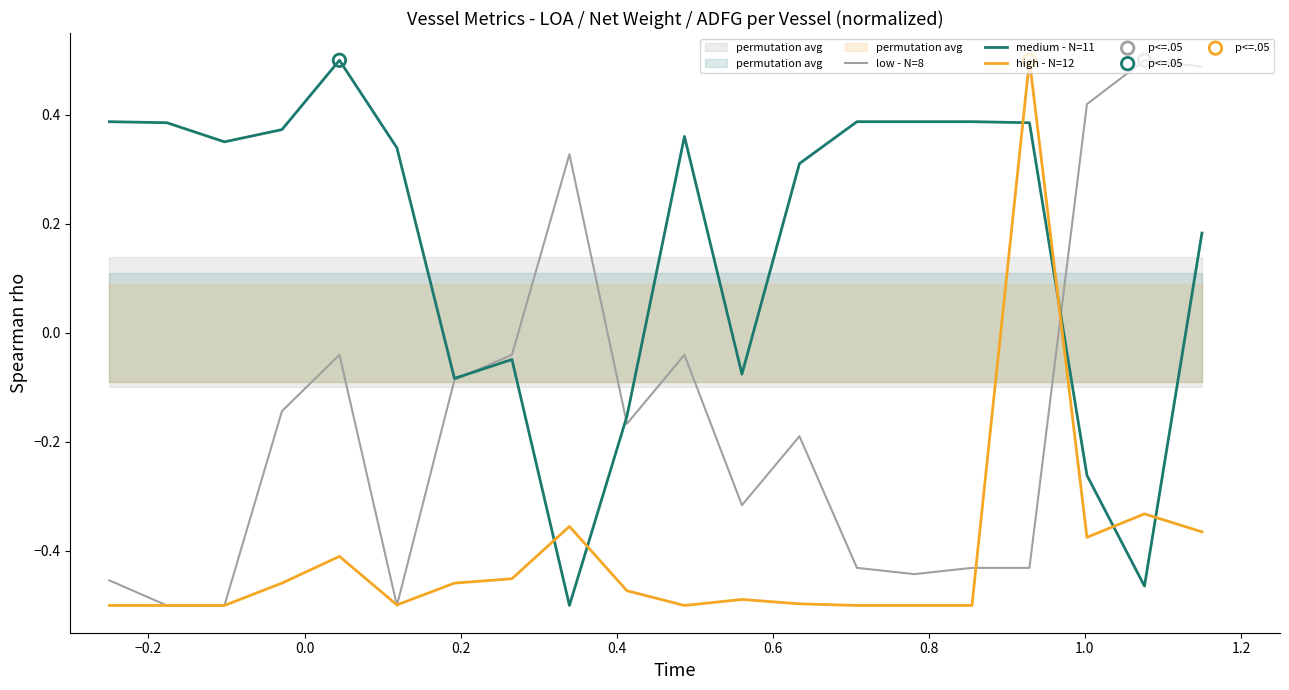

Which series has the largest total across all categories?

medium - N=11